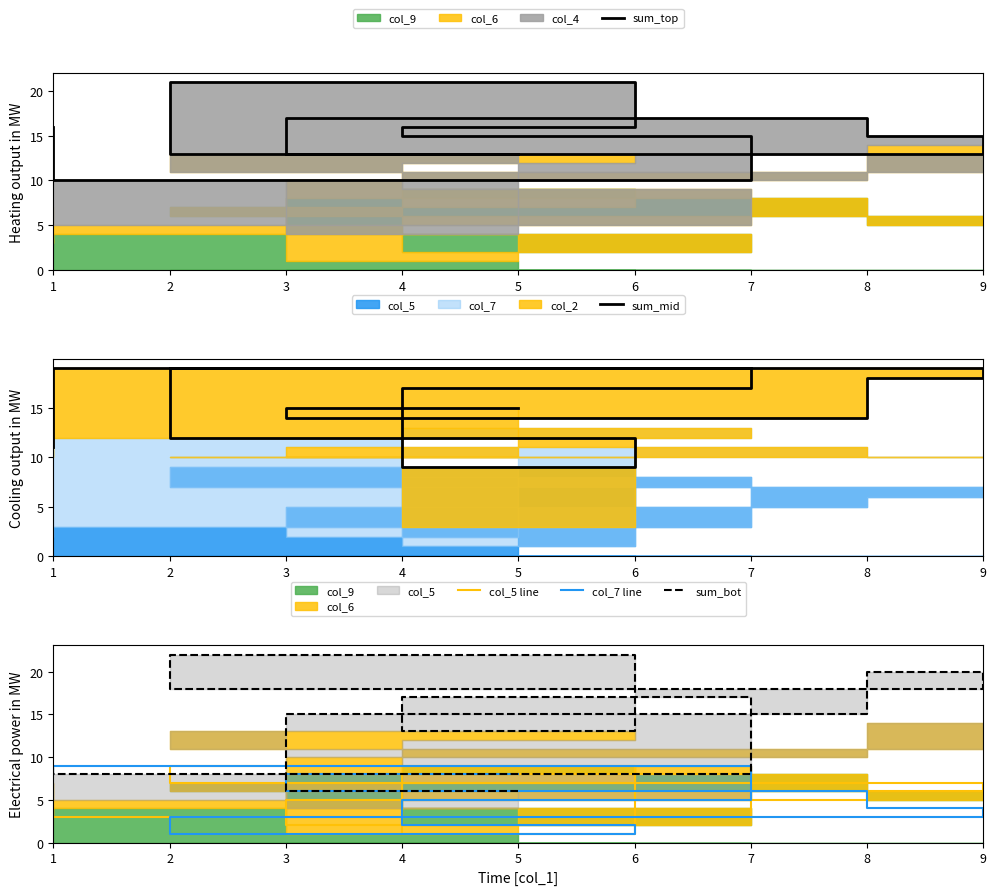

How many values in the sum_top series exceed 15?

4